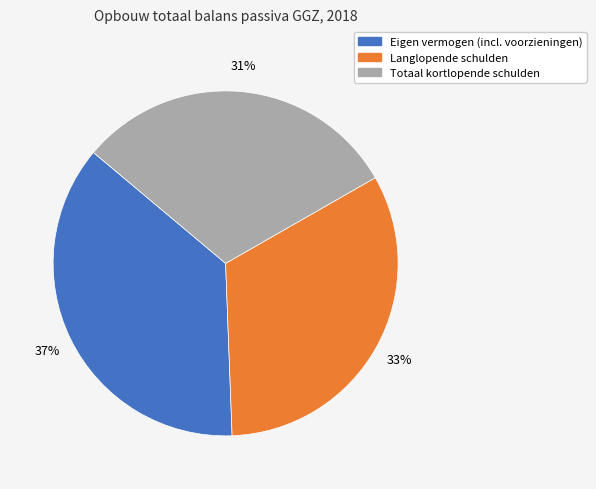

Approximately how many times larger is the value at Eigen vermogen (incl. voorzieningen) compared to Totaal kortlopende schulden?

1.2